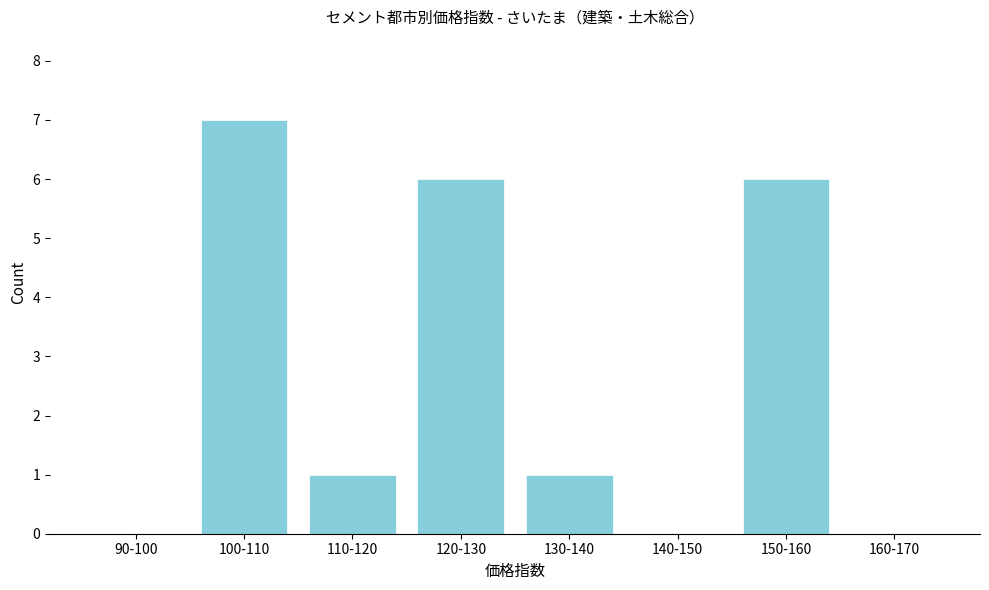

Reading left to right, list all the values displayed in this chart.

90-100=0	100-110=7	110-120=1	120-130=6	130-140=1	140-150=0	150-160=6	160-170=0